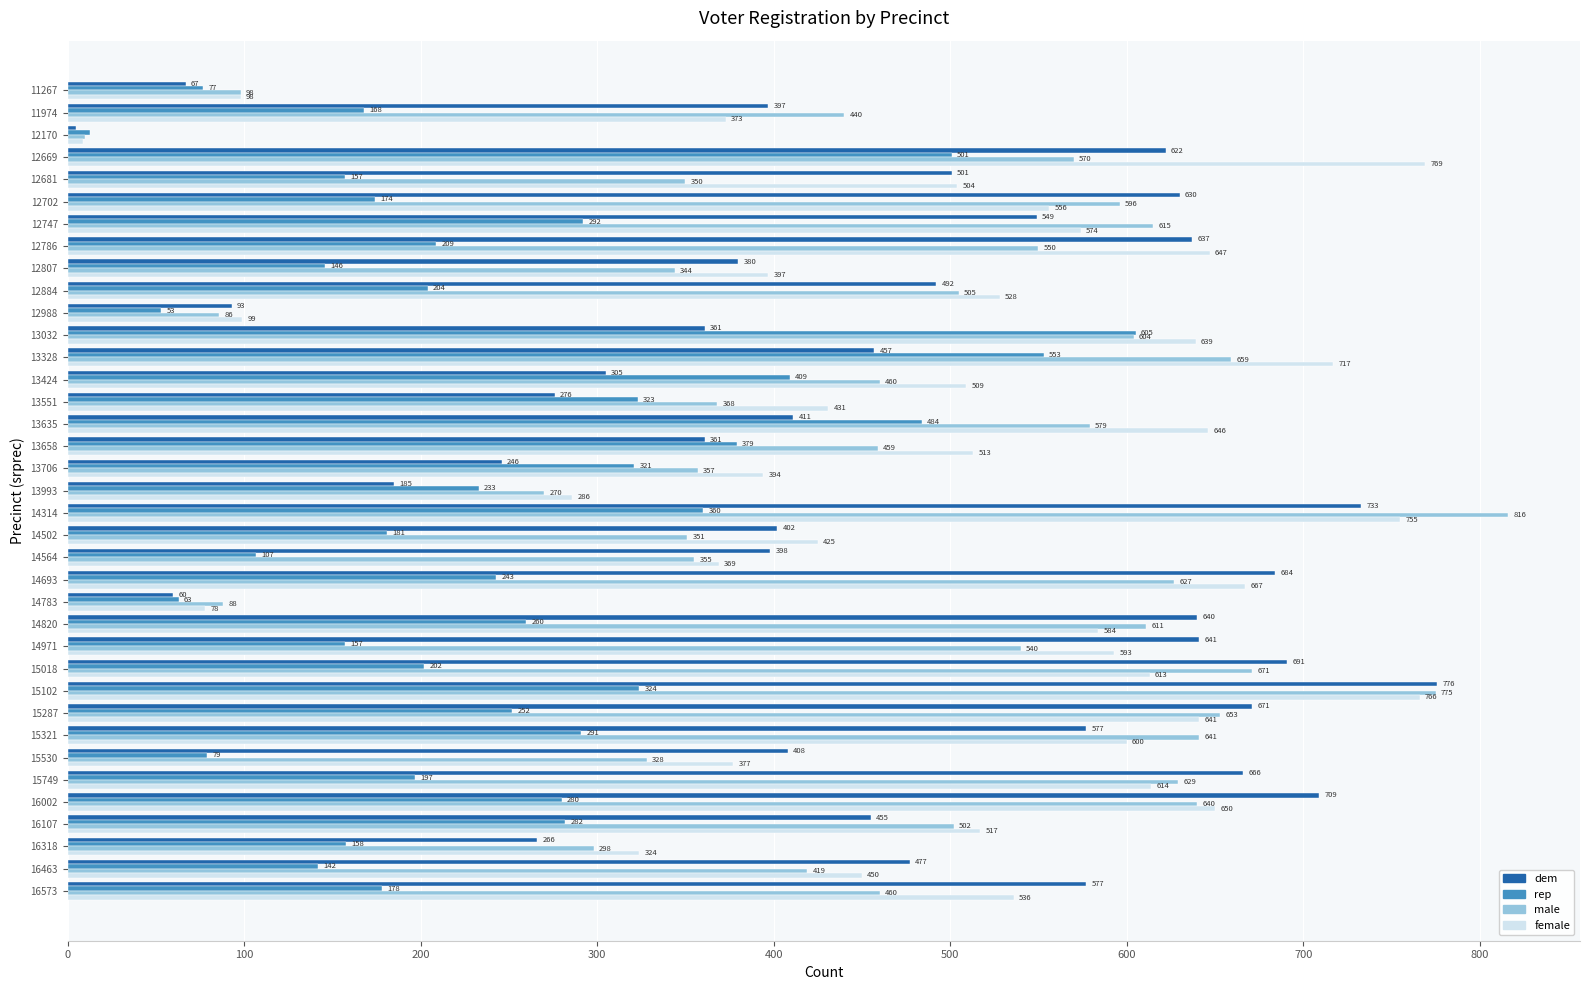

Which series has the largest total across all categories?

female